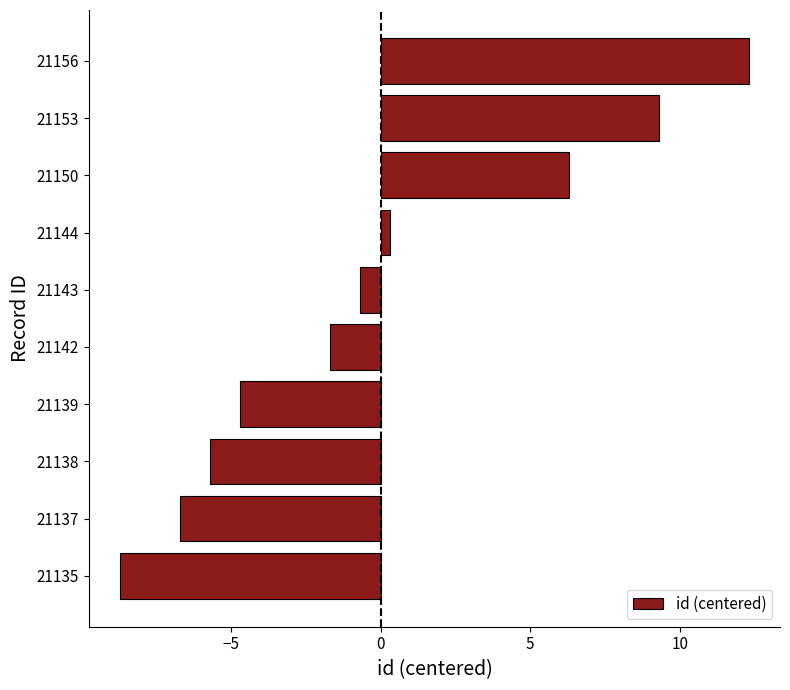

What is the difference between the values at 21153 and 21135?

18.0